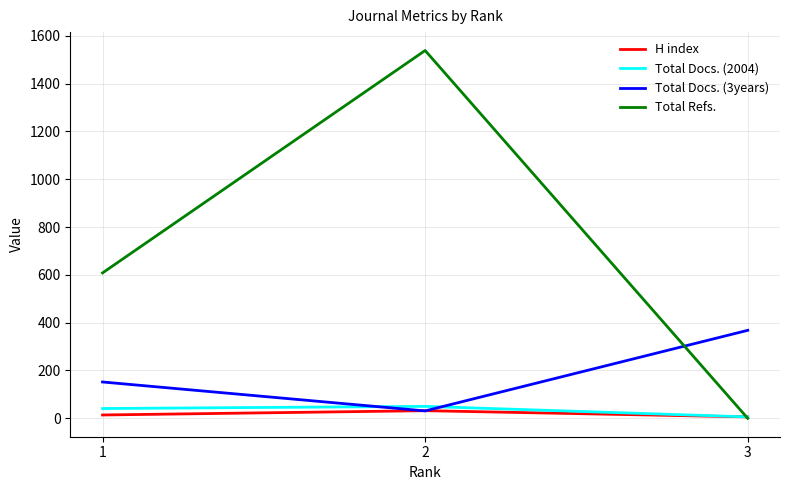

How many values in the H index series are below 14?

1